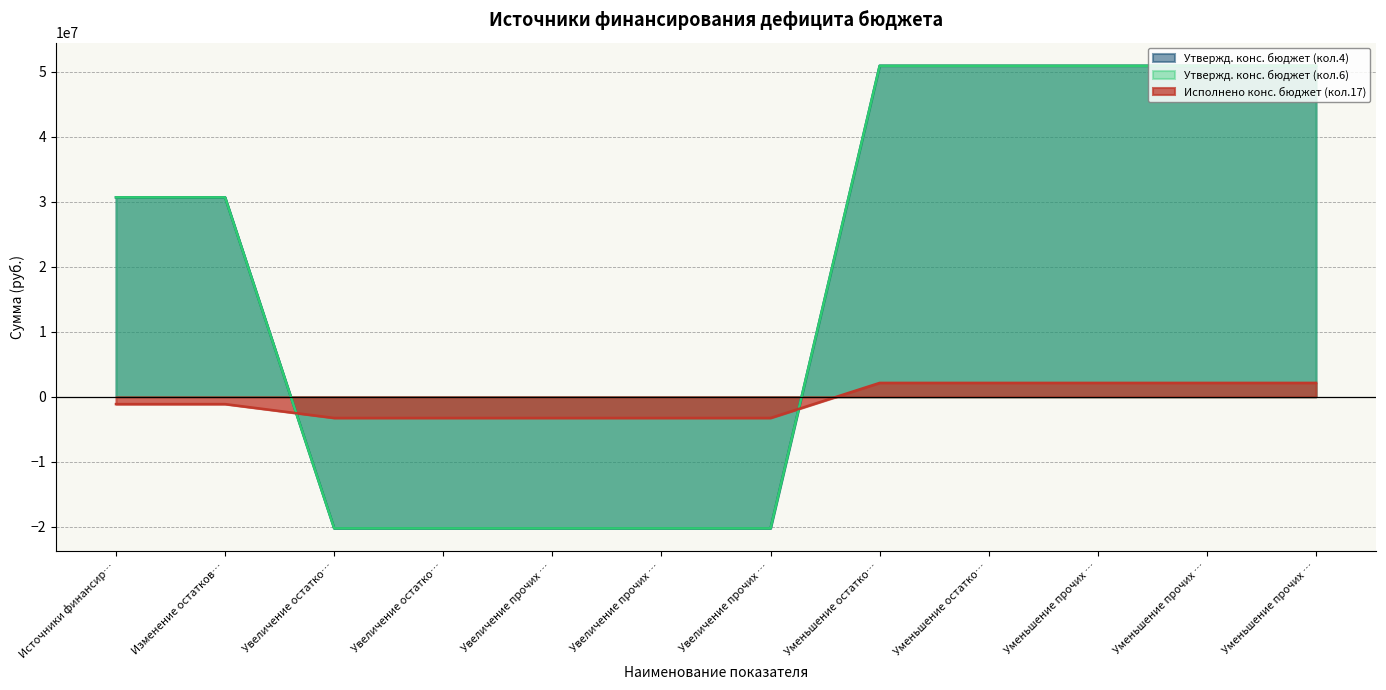

Which category has the highest value in the Утвержд. конс. бюджет (кол.4) series?

Уменьшение остатко…